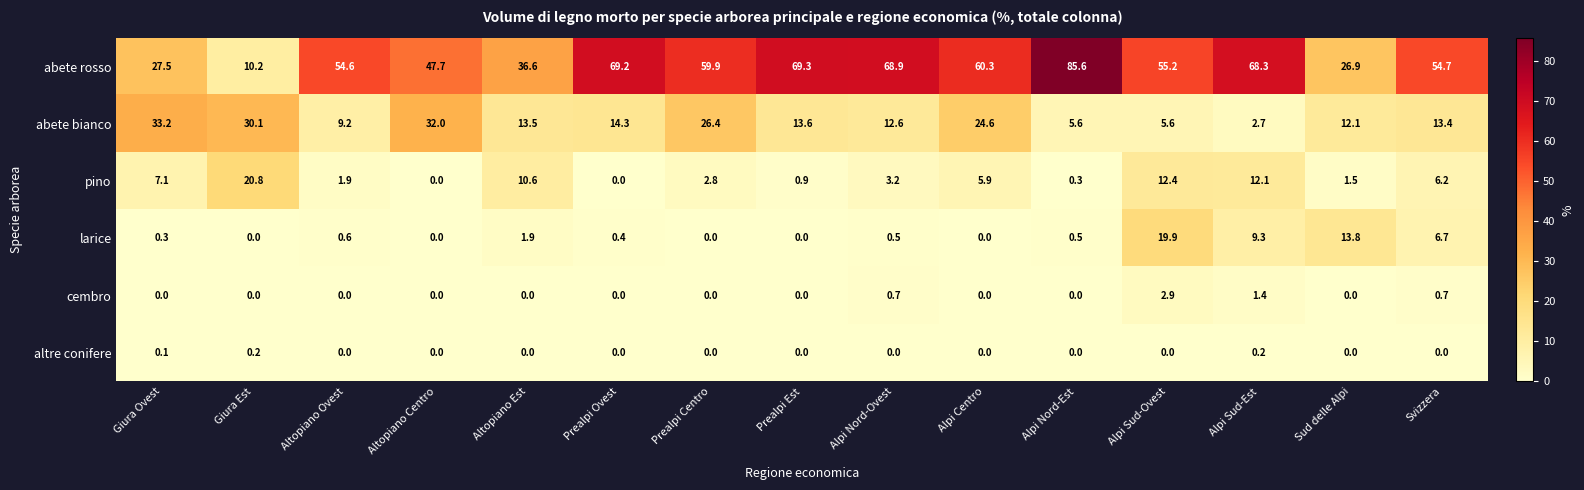

At which category is the sum across all series the highest?

Alpi Sud-Ovest